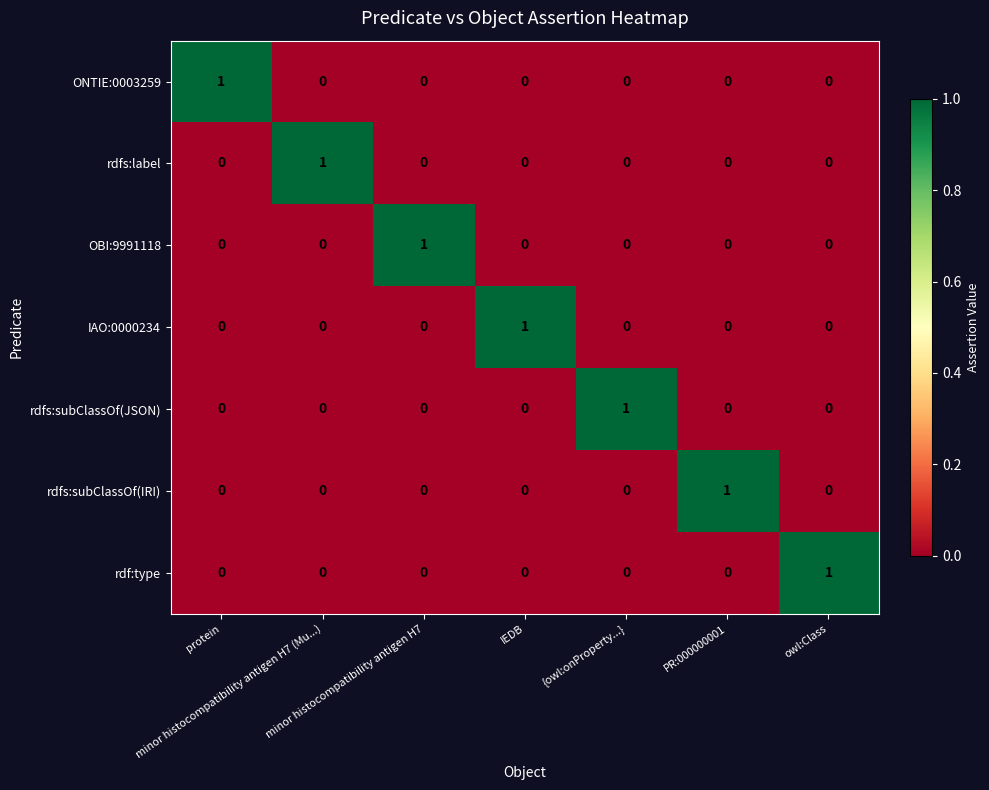

How many series are shown in this chart?

7